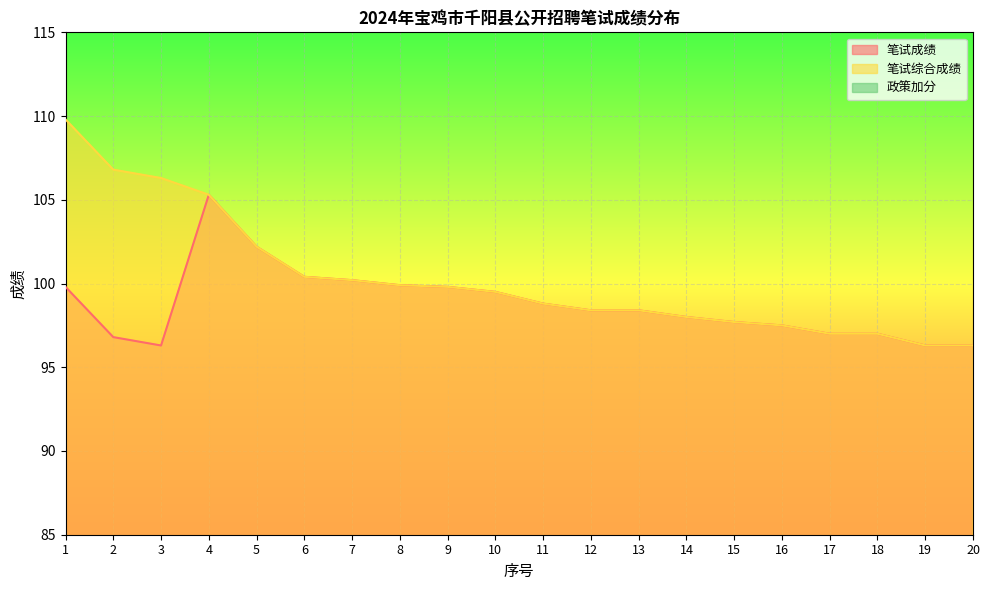

Where is the first local minimum for 笔试成绩?

3